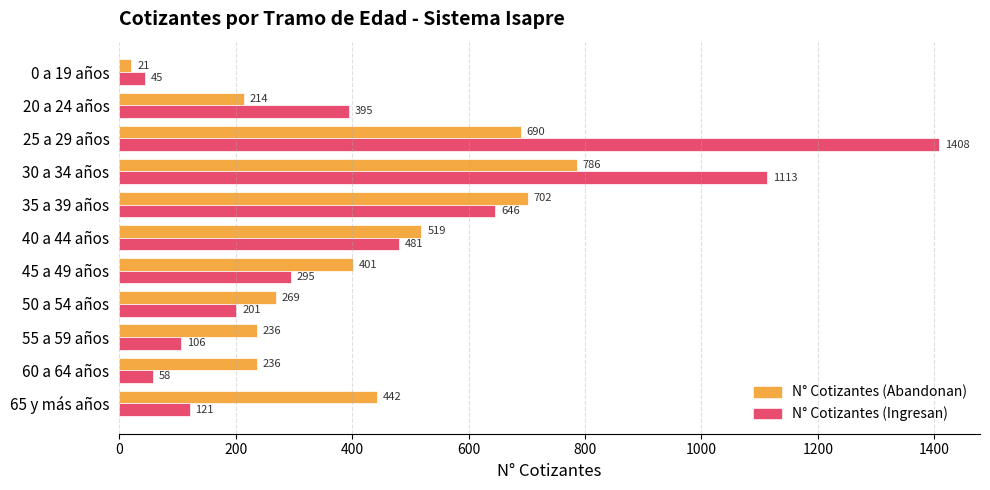

What is the spread (max minus min) of values at 35 a 39 años?

56